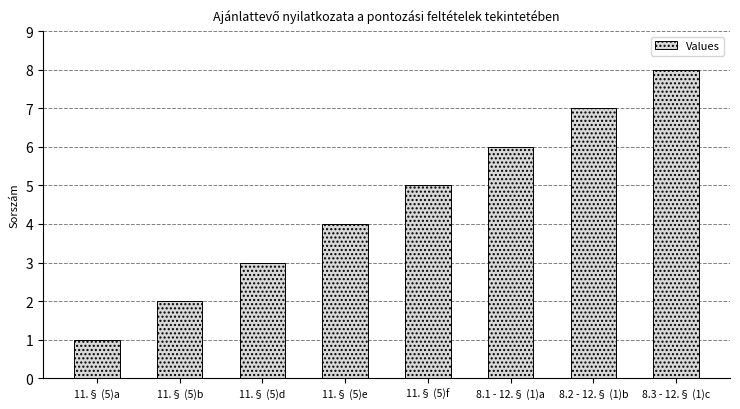

Count the number of data series in this chart.

1